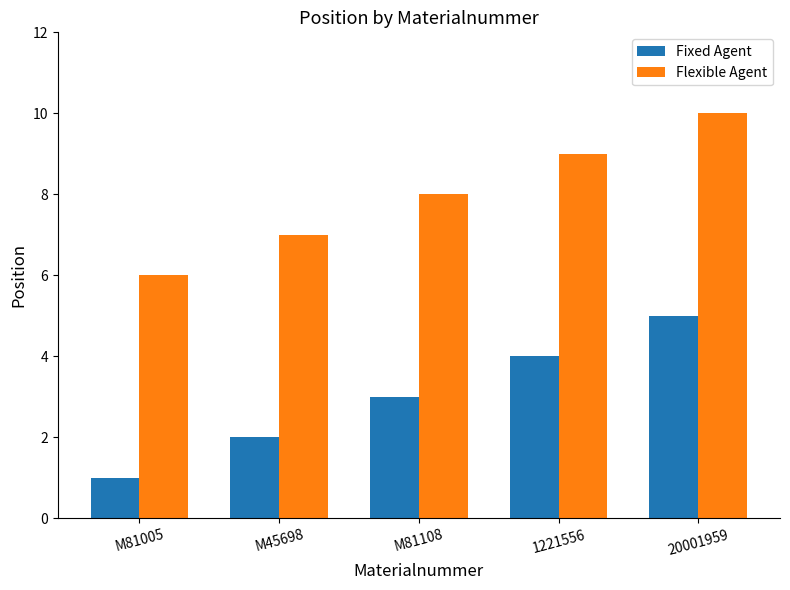

What is the value of the Fixed Agent bar at the 2nd from the left?

2